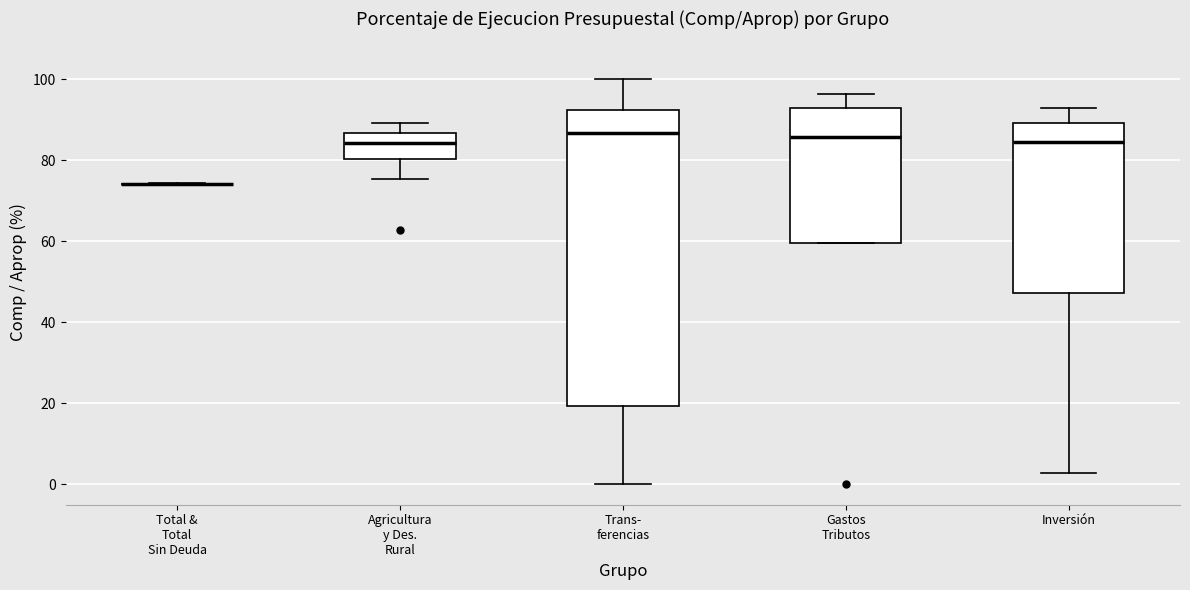

Reading left to right, read every box against the y-axis: the position of its median line, the range the box covers, and the ends of its whiskers. The values are not printed on the chart, so give them approximately, as read against the axis.

Total & Total Sin Deuda: box collapsed to a line at 74, whiskers 74 to 74
Agricultura y Des. Rural: median 84, box 80 to 86, whiskers 76 to 90
Trans- ferencias: median 86, box 20 to 92, whiskers 0 to 100
Gastos Tributos: median 86, box 60 to 92, whiskers 60 to 96
Inversión: median 84, box 48 to 90, whiskers 2 to 92